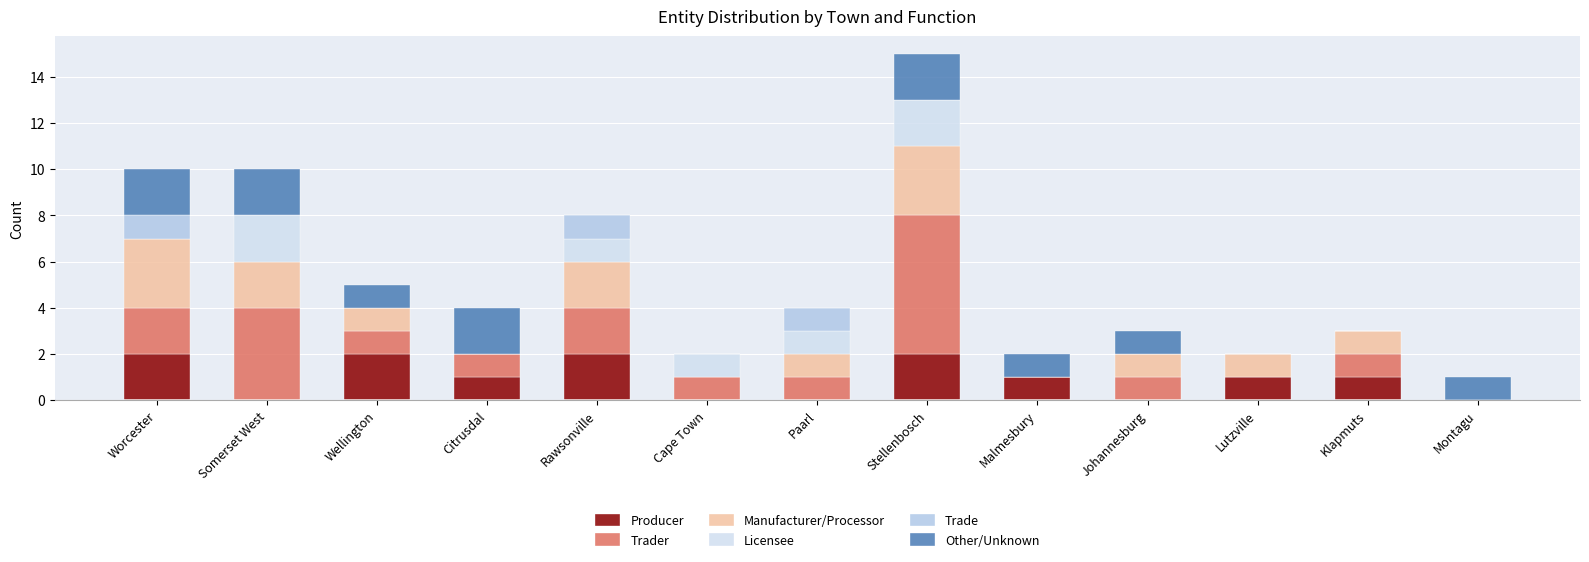

What is the sum of all Producer values?

12